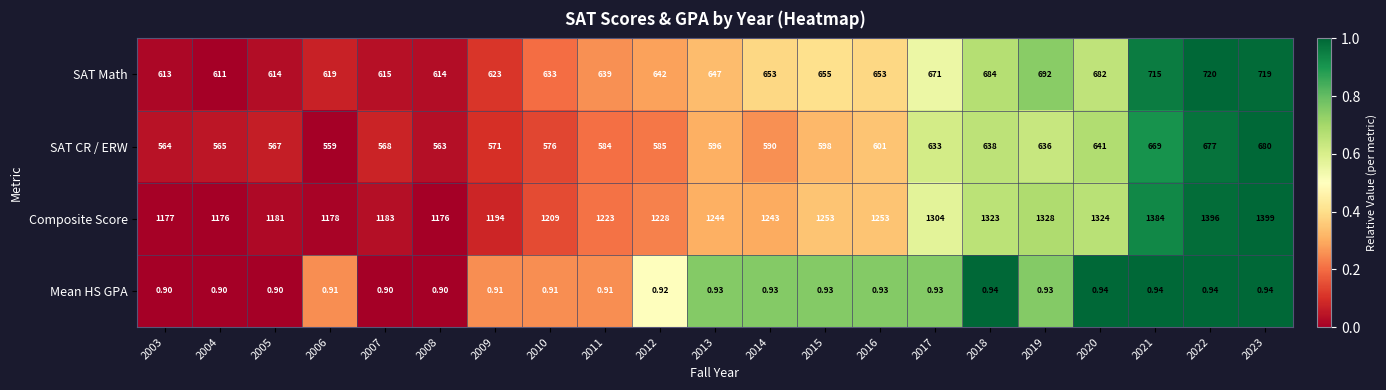

Rank the series by their maximum value, from highest to lowest.

Composite Score, SAT Math, SAT CR / ERW, Mean HS GPA